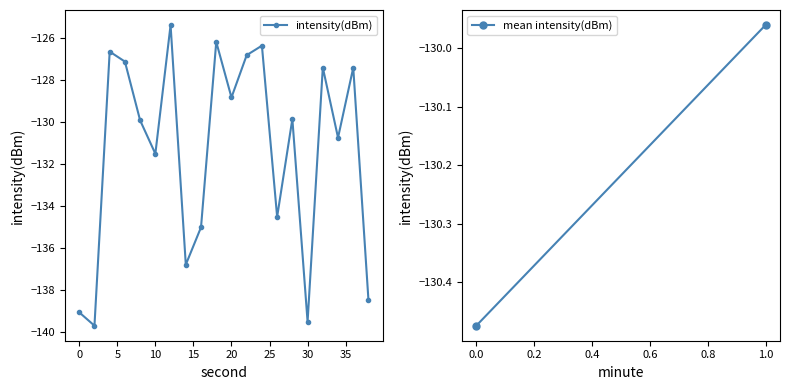

Reading left to right, transcribe all the data shown in this chart.

-139.1	-139.7	-126.6	-127.1	-129.9	-131.5	-125.4	-136.8	-135.0	-126.2	-128.8	-126.8	-126.3	-134.5	-129.8	-139.5	-127.4	-130.7	-127.4	-138.5